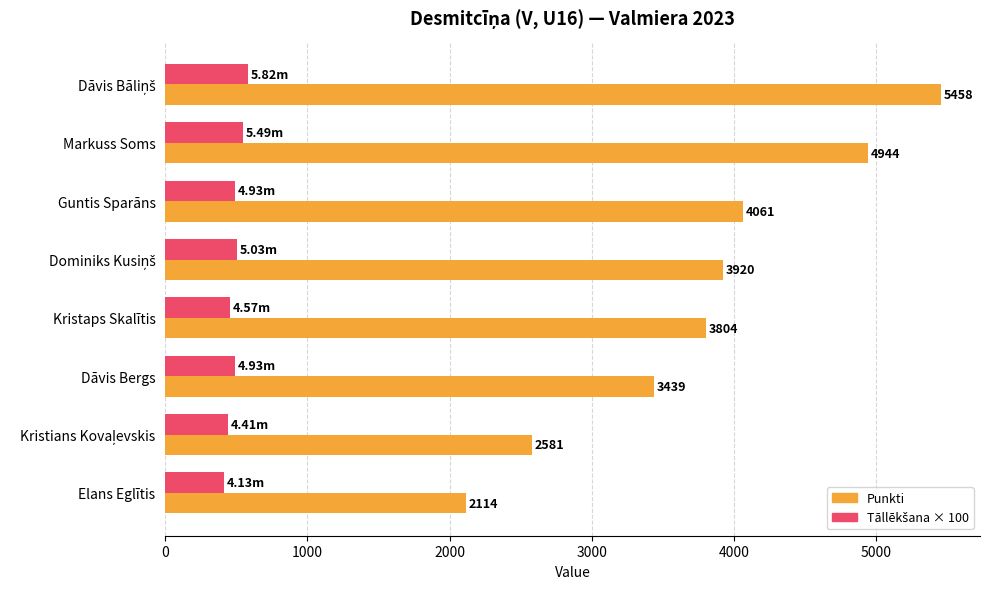

What is the difference between the Punkti values at Dāvis Bergs and Guntis Sparāns?

622